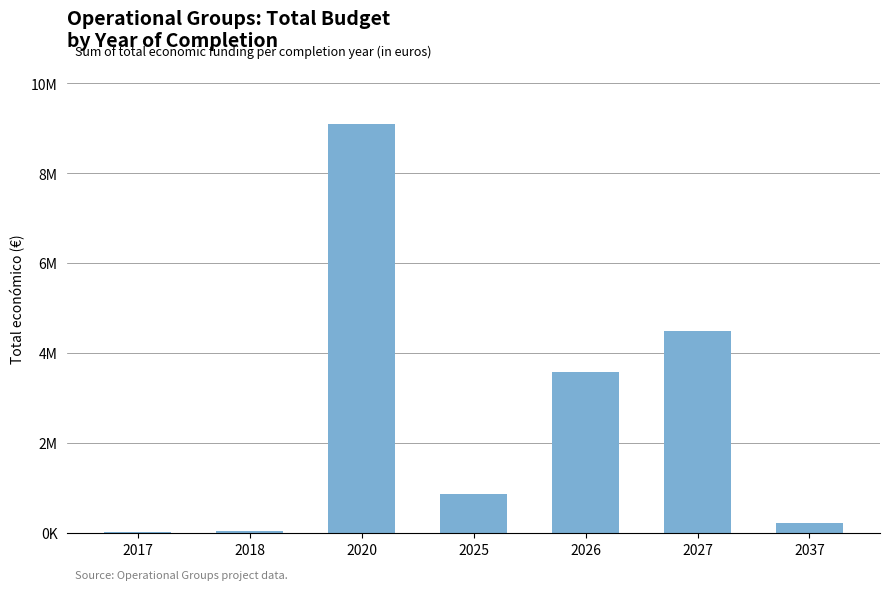

What is the value of the 6th bar from the left?

4869089